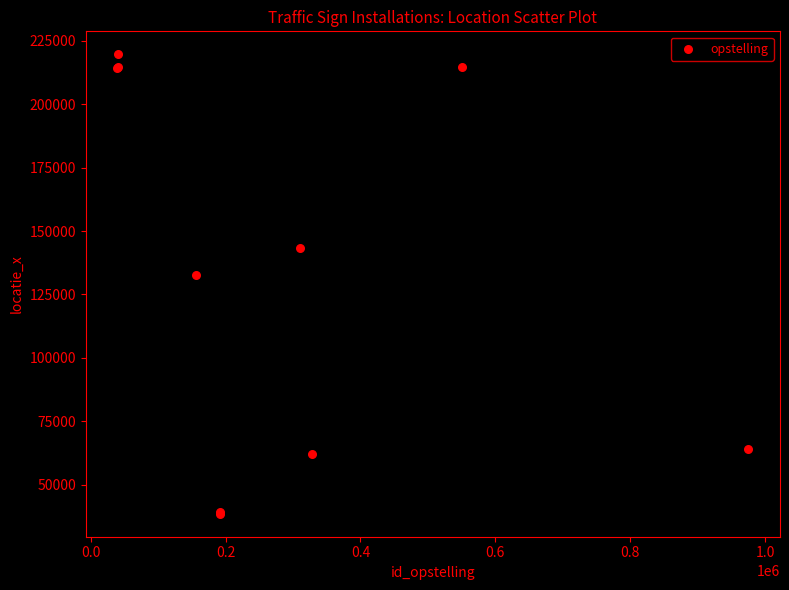

What Y value in the scatter plot is closest to 129108?

132705.9